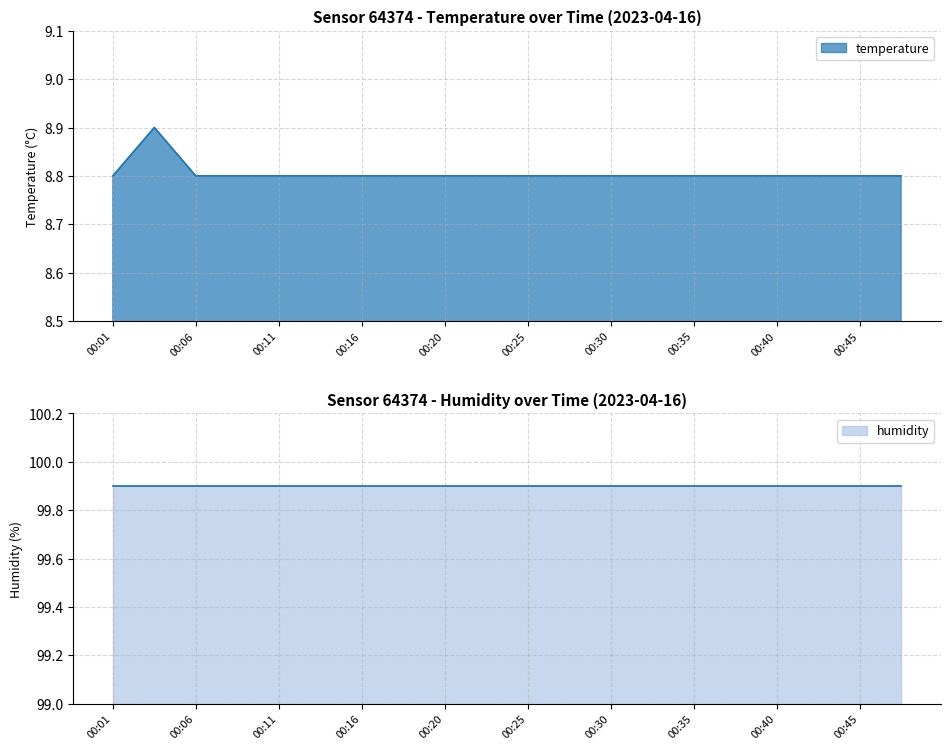

Does the chart display data point markers on the line(s)?

No